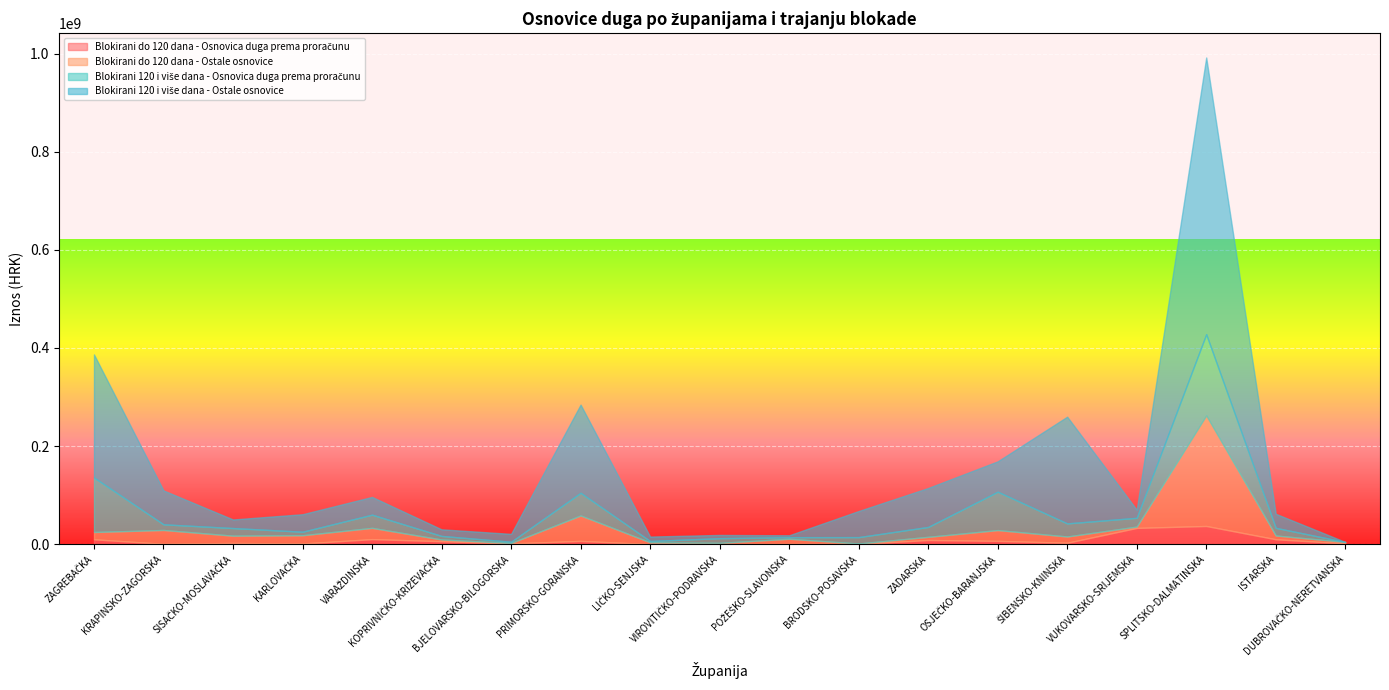

Is it true that Blokirani do 120 dana - Ostale osnovice equals 4888344.5 at SISAČKO-MOSLAVAČKA?

False